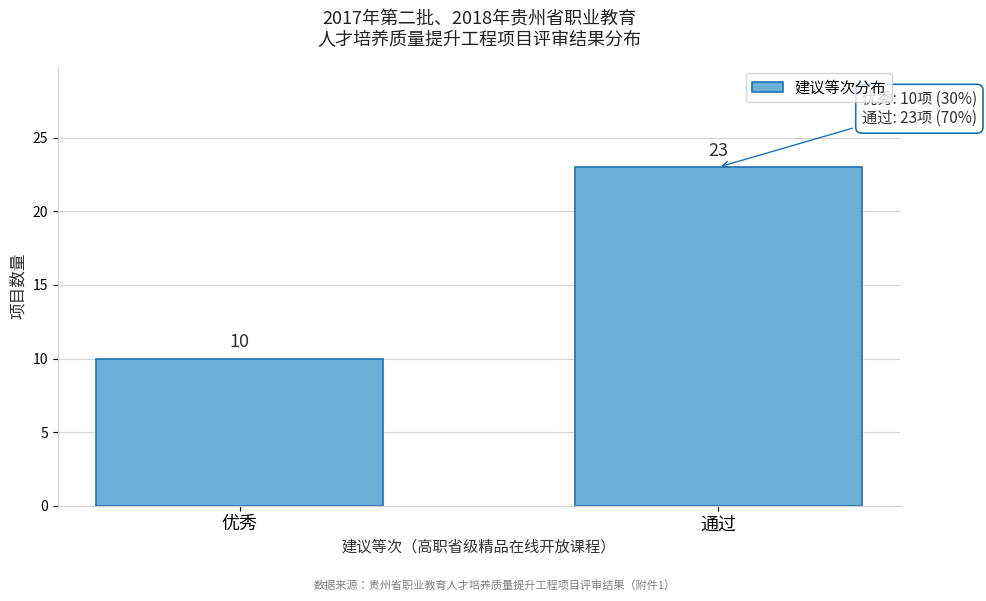

Reading left to right, extract all data points from this chart.

10	23